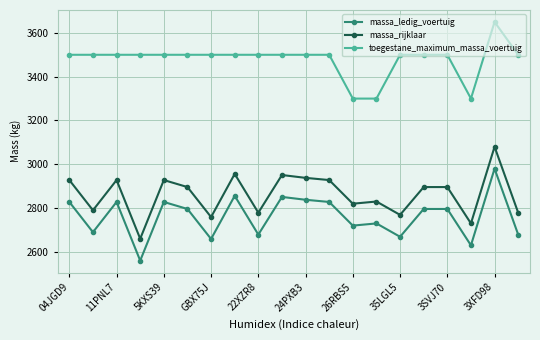

True or false: toegestane_maximum_massa_voertuig and massa_ledig_voertuig cross at least once.

False